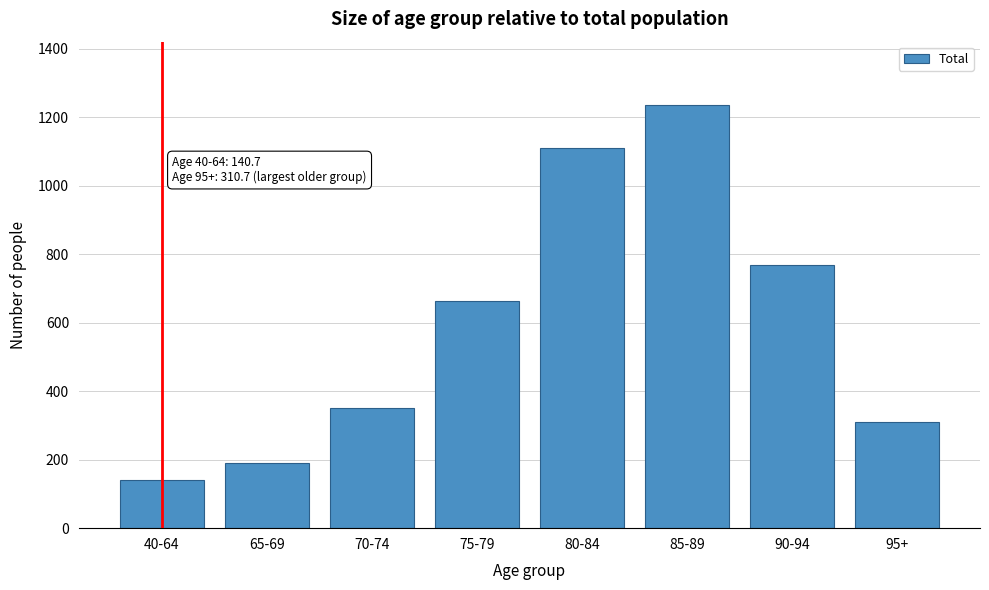

Reading left to right, what are all the values shown in this chart?

40-64=140.7	65-69=190.4	70-74=350.2	75-79=662.9	80-84=1110.5	85-89=1235.0	90-94=769.4	95+=310.7